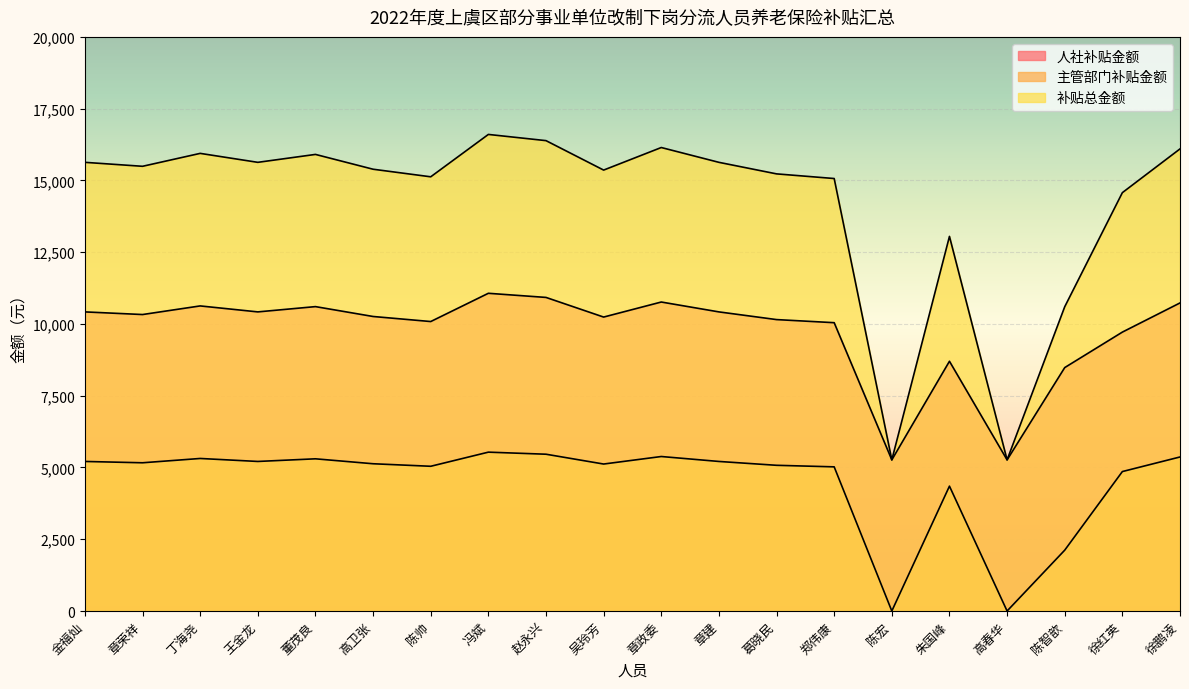

True or false: 主管部门补贴金额 and 人社补贴金额 cross at least once.

False